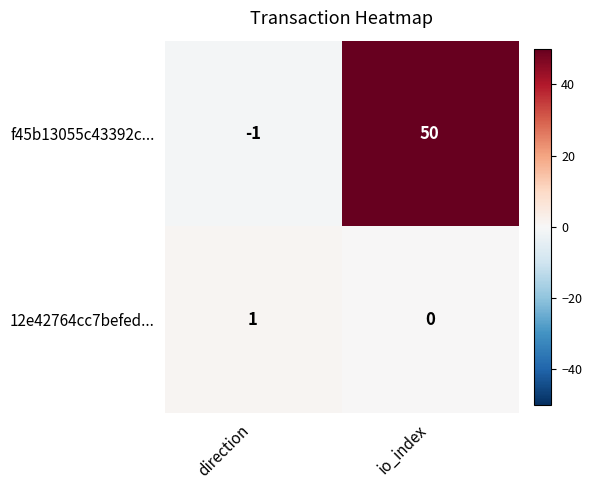

The value of 12e42764cc7befed... at io_index is 0. True or false?

True